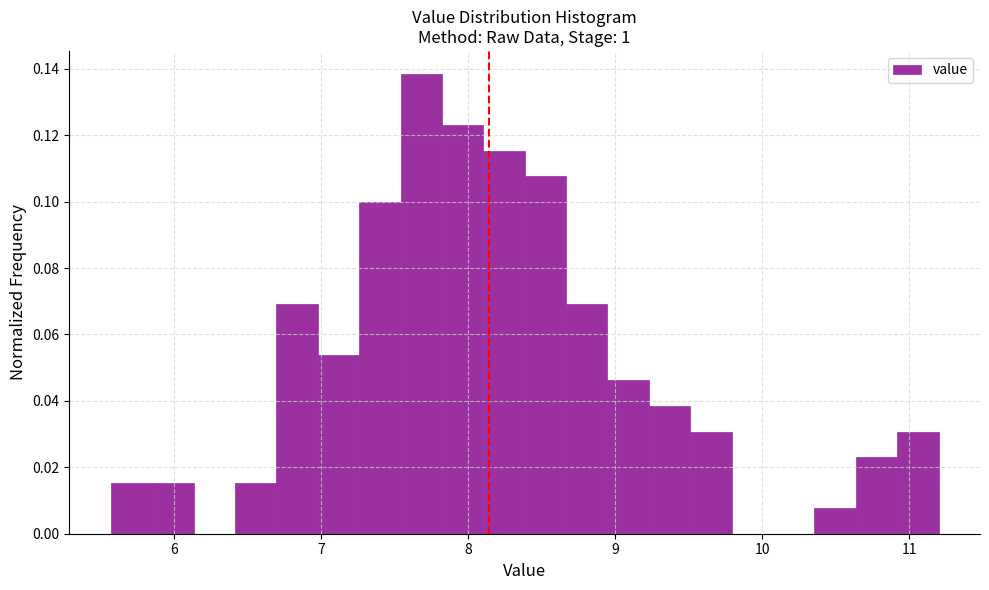

Read against the x-axis, roughly where is the centre of the tallest bar?

7.7